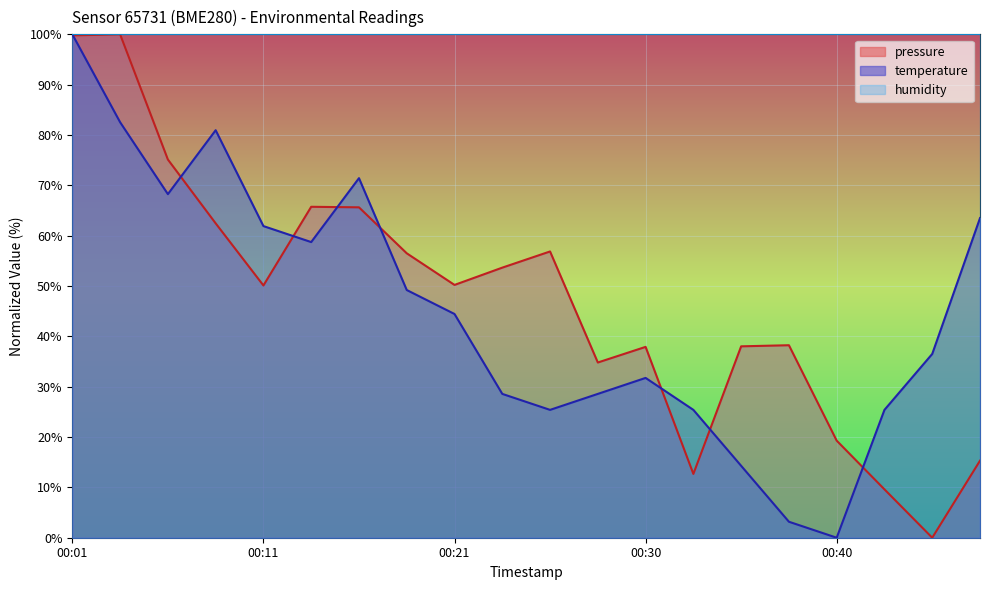

List the series in order of their peak value, lowest first.

pressure, temperature